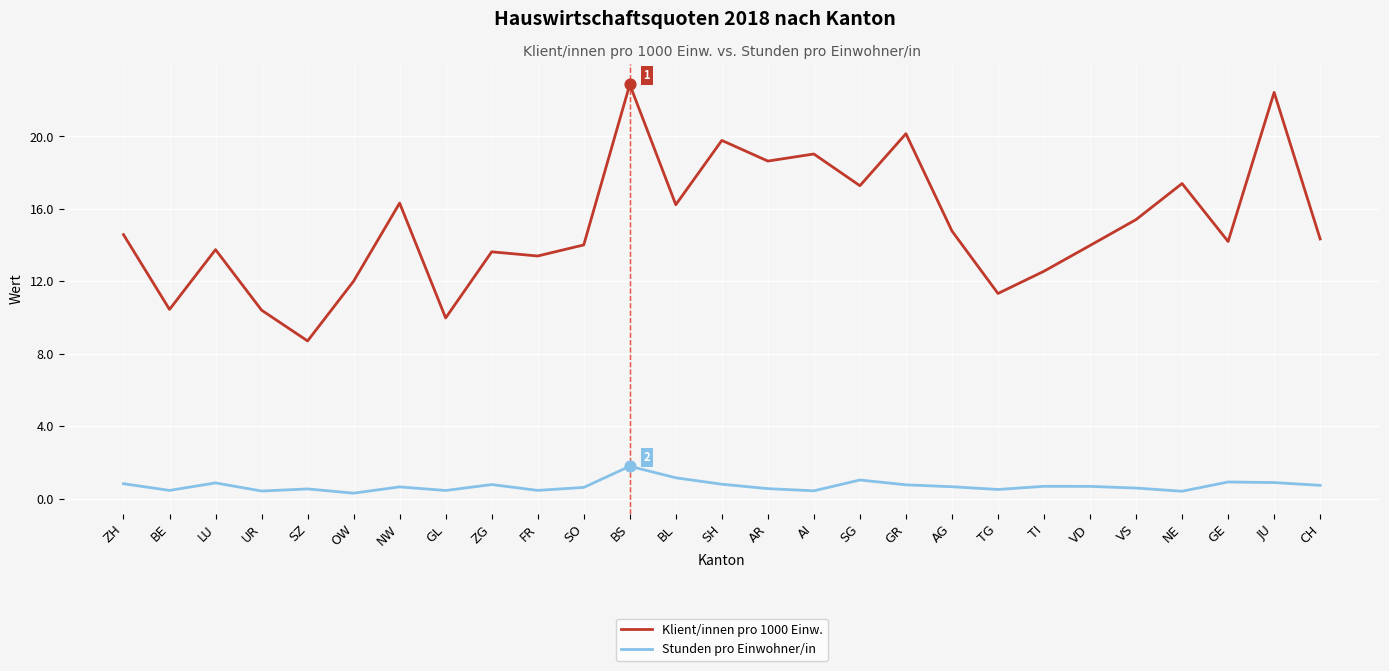

Which series has the widest spread of values?

Klient/innen pro 1000 Einw.